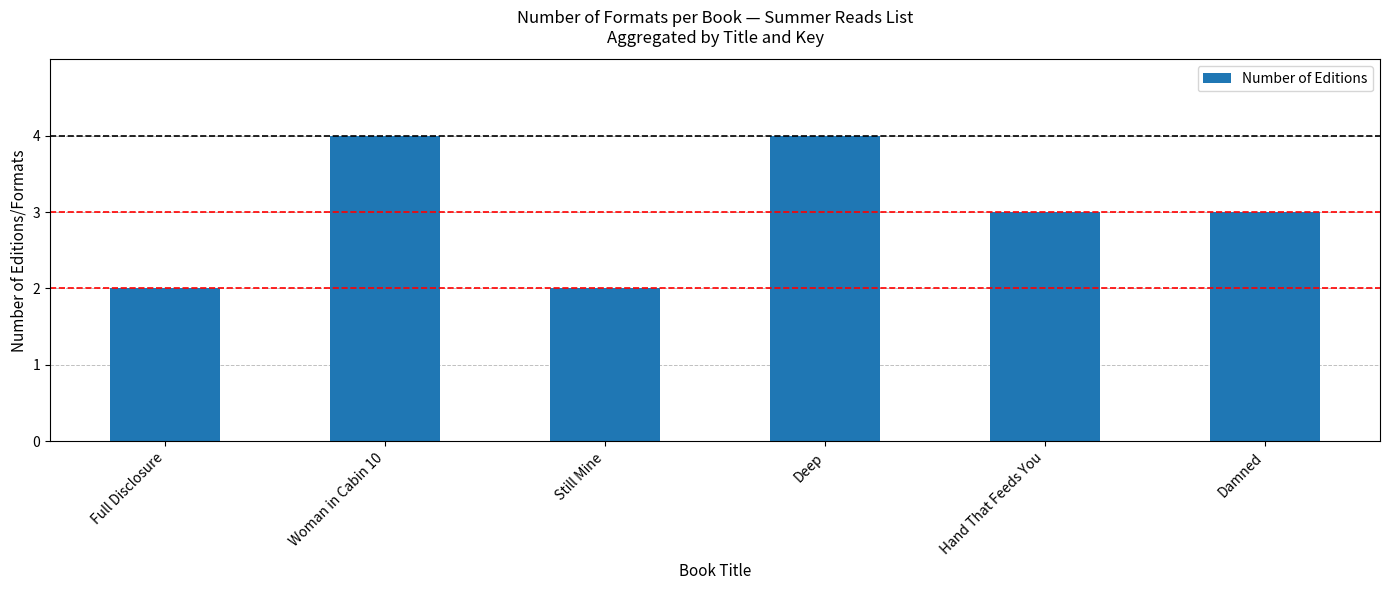

At which label does the data first exceed 3?

Woman in Cabin 10